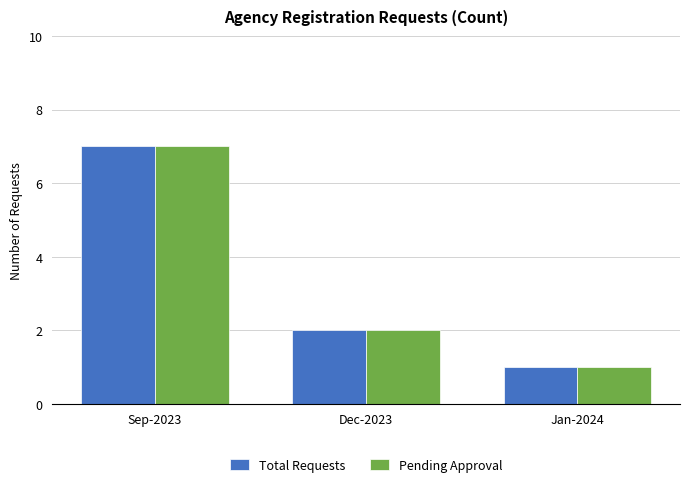

What is the sum of the Total Requests values at Sep-2023 and Jan-2024?

8